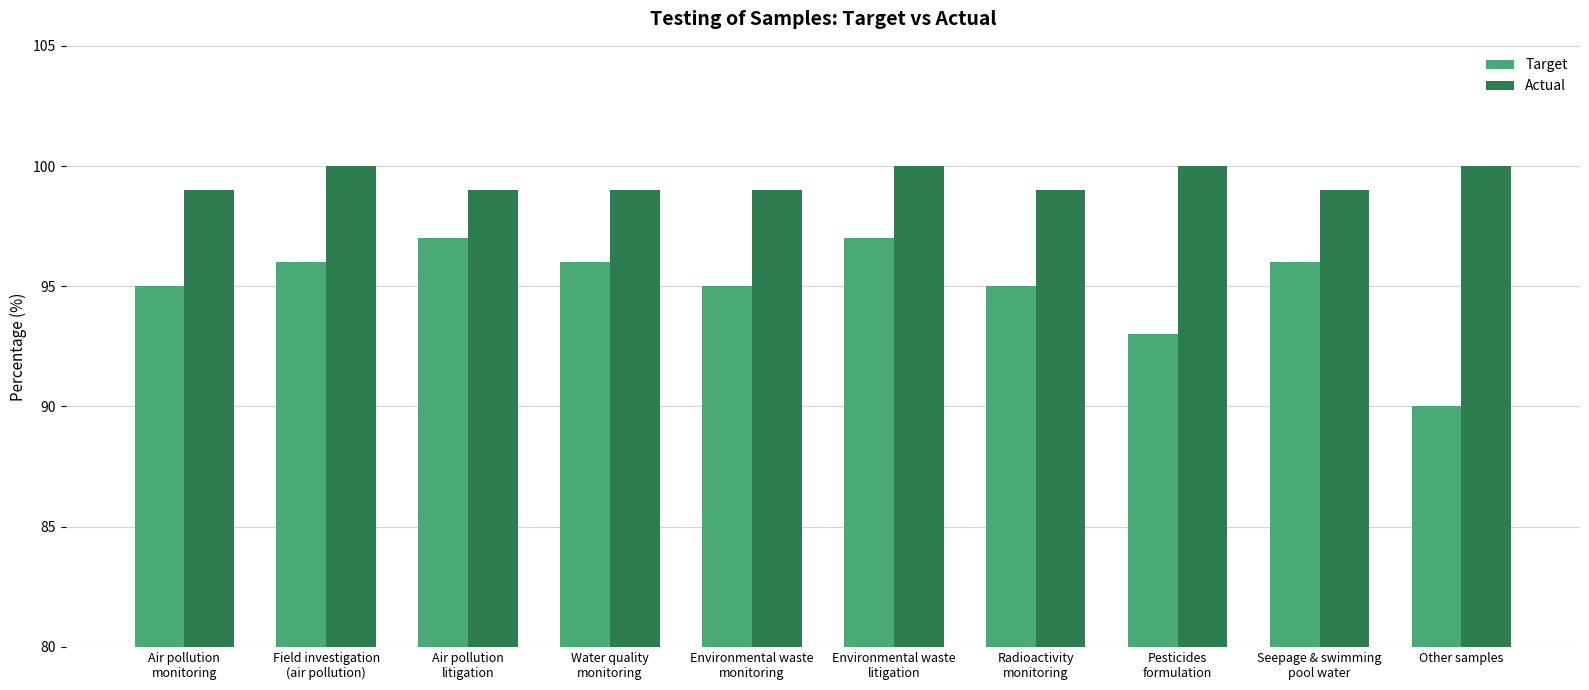

At which category is the sum across all series the highest?

Environmental waste
litigation